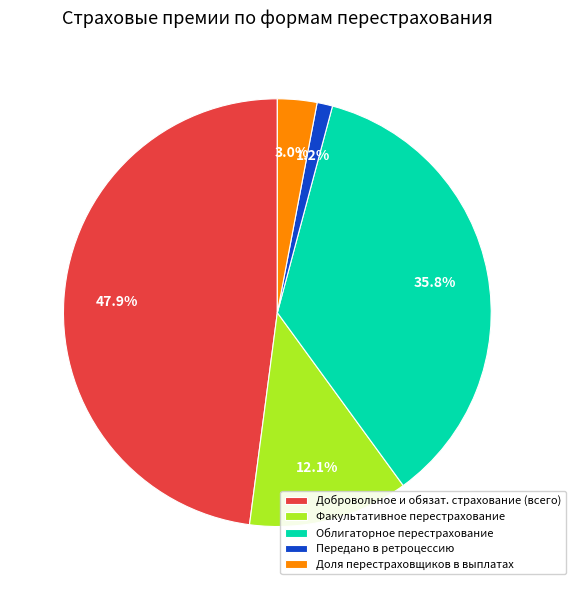

Which category has the biggest portion of the pie?

Добровольное и обязат. страхование (всего)